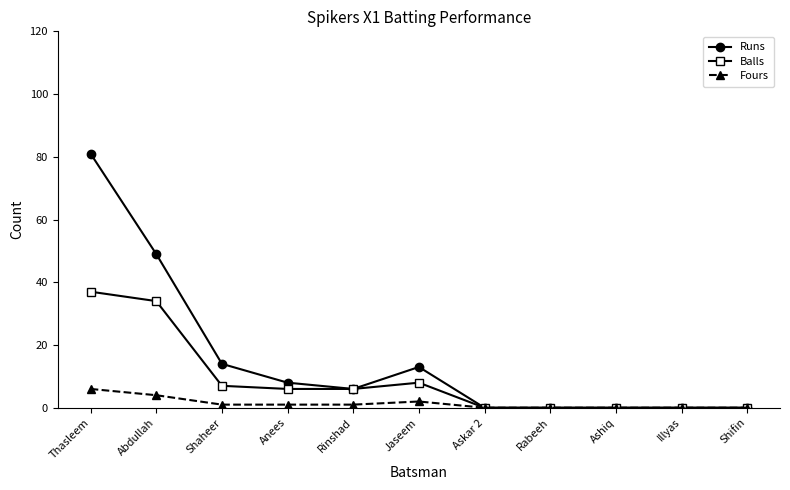

How many categories are shown in the chart?

11